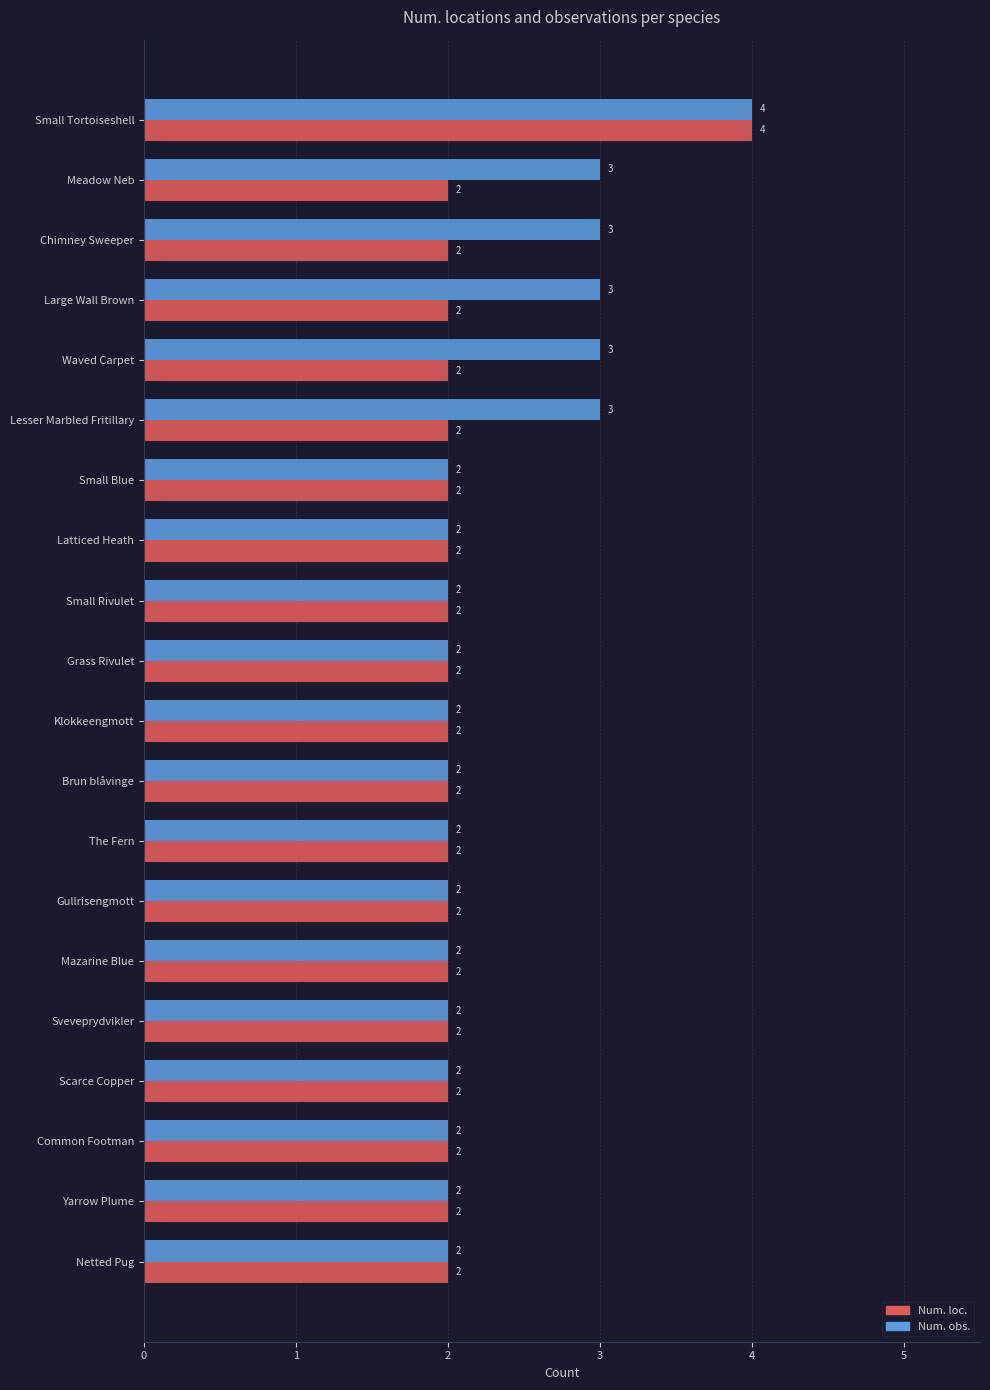

The Num. obs. series shows 2 at Small Rivulet. True or false?

True